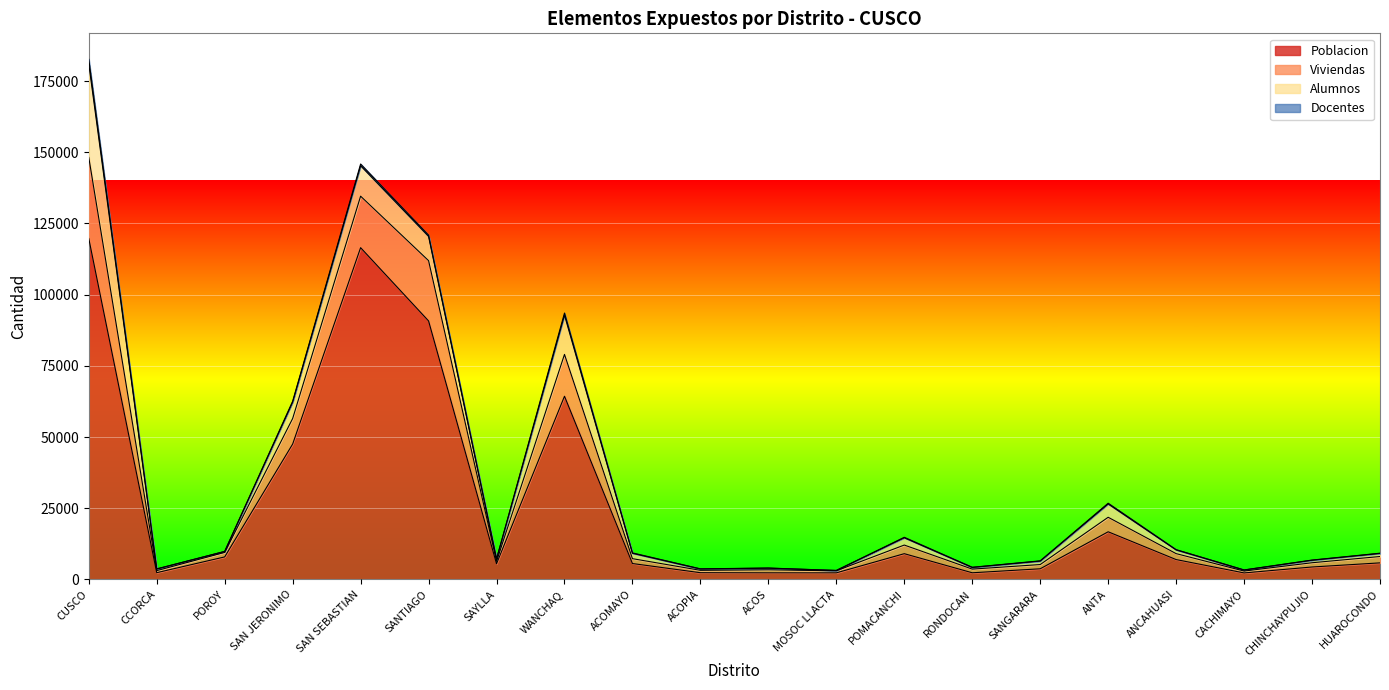

In Viviendas, how many points are lower than both neighbors (excluding endpoints)?

6